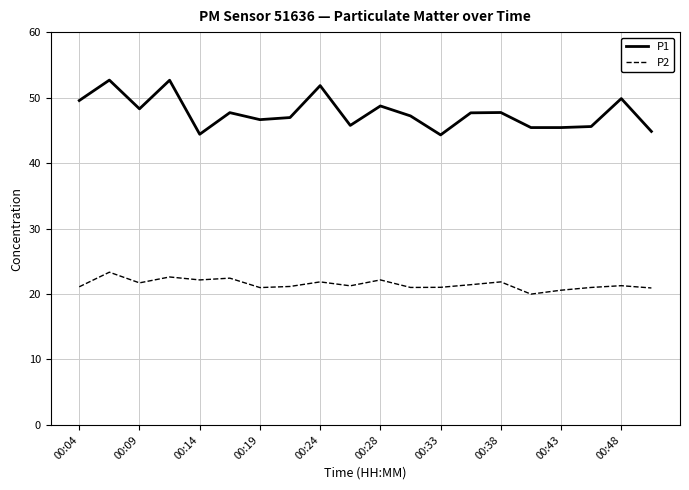

What is the minimum value for P1?

44.3